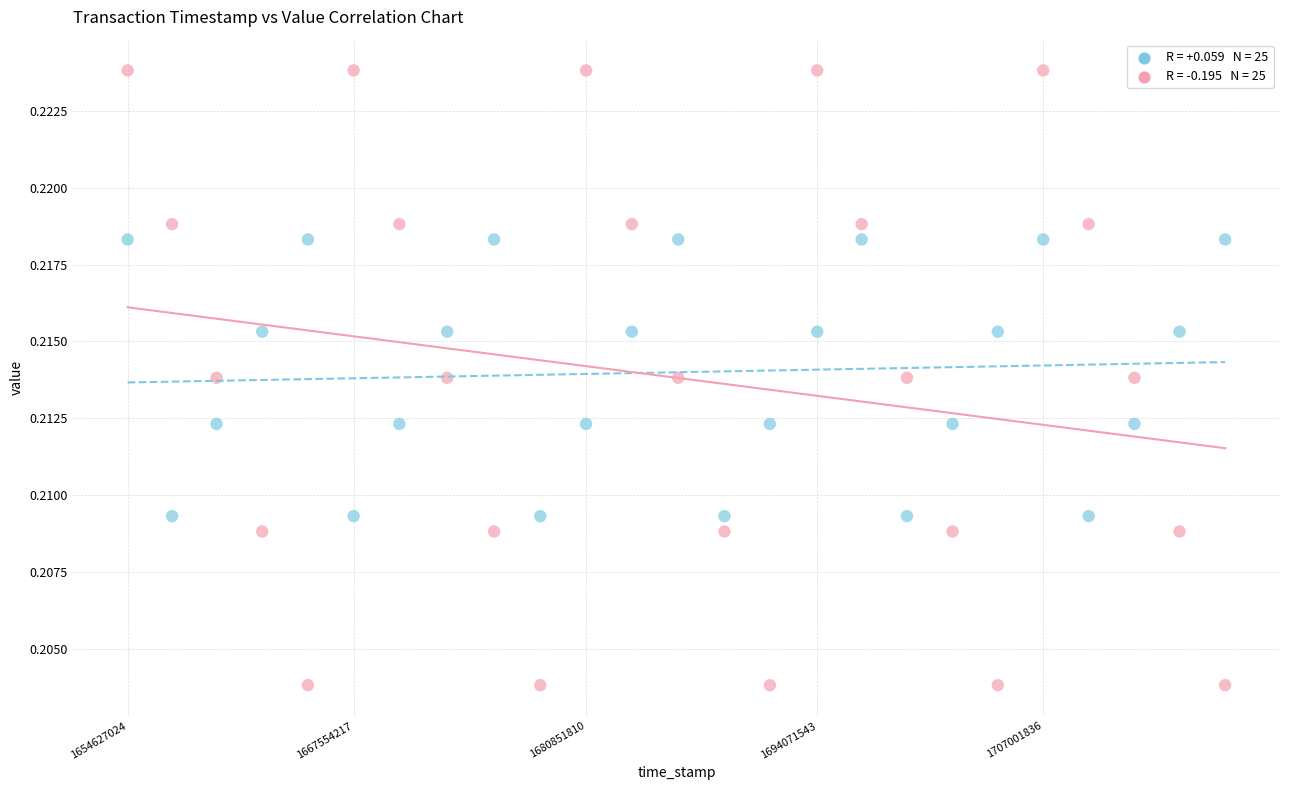

Across all data points, what is the range of X values (max minus min)?

62779757.0